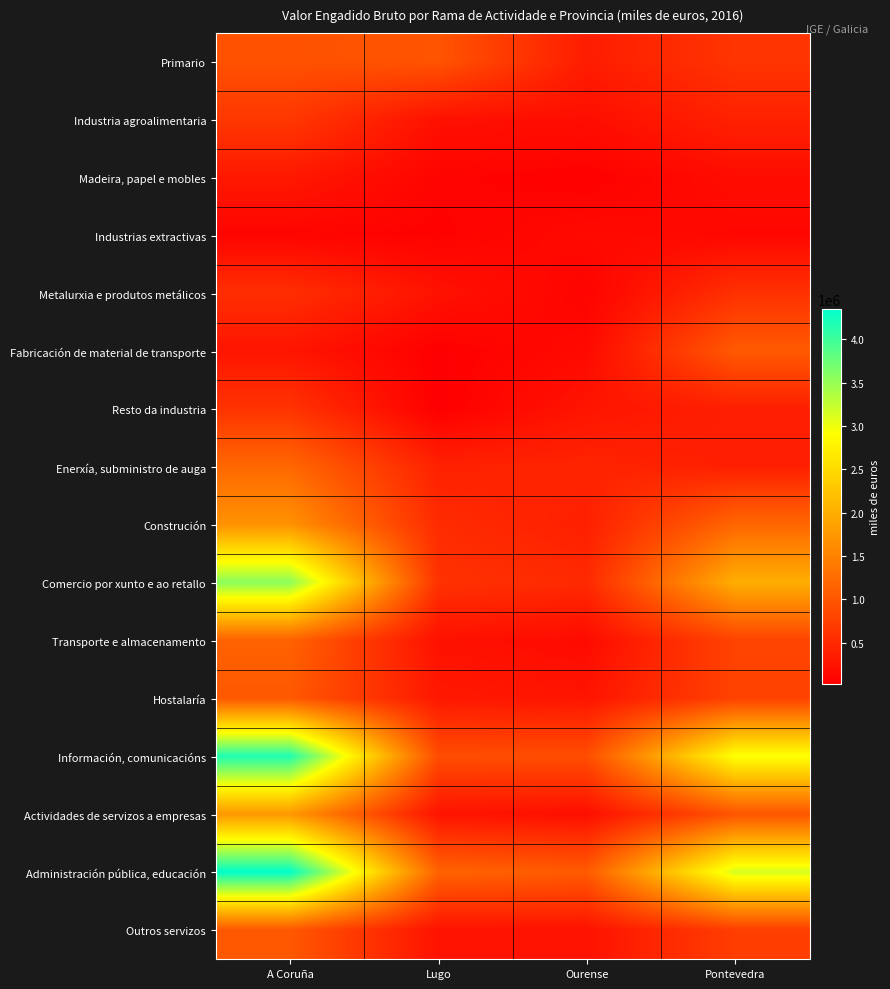

Between A Coruña and Ourense, which is larger?

A Coruña